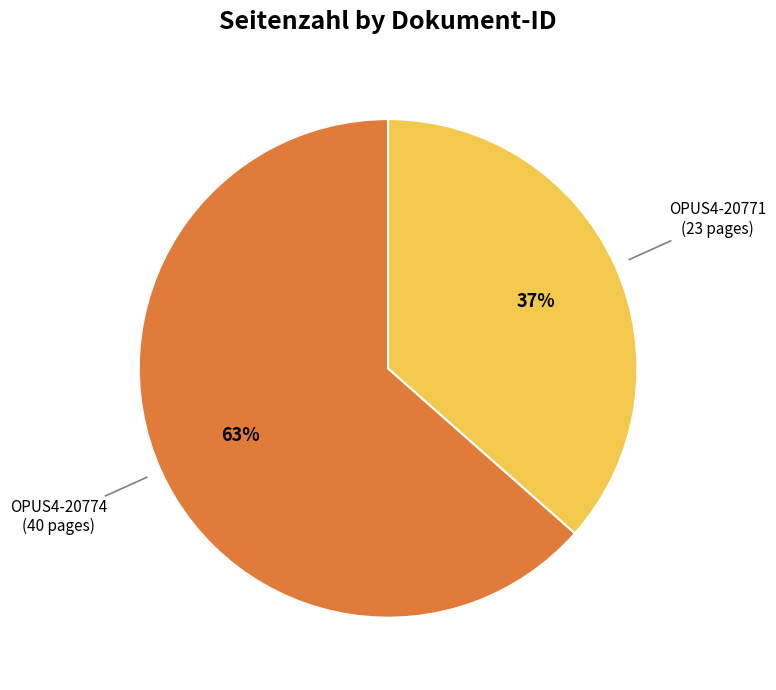

Is there a majority slice in this chart?

Yes